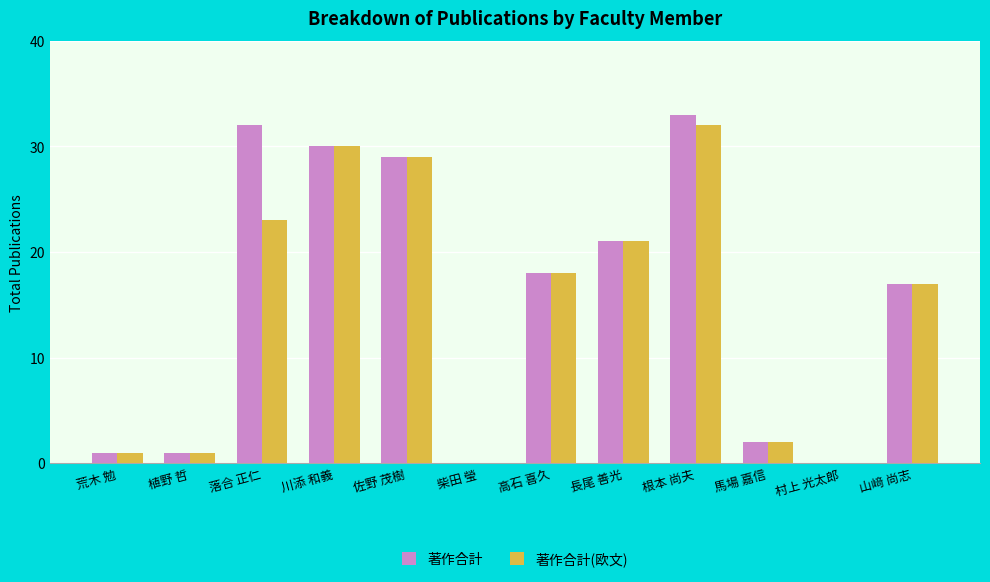

At which category is the sum across all series the highest?

根本 尚夫